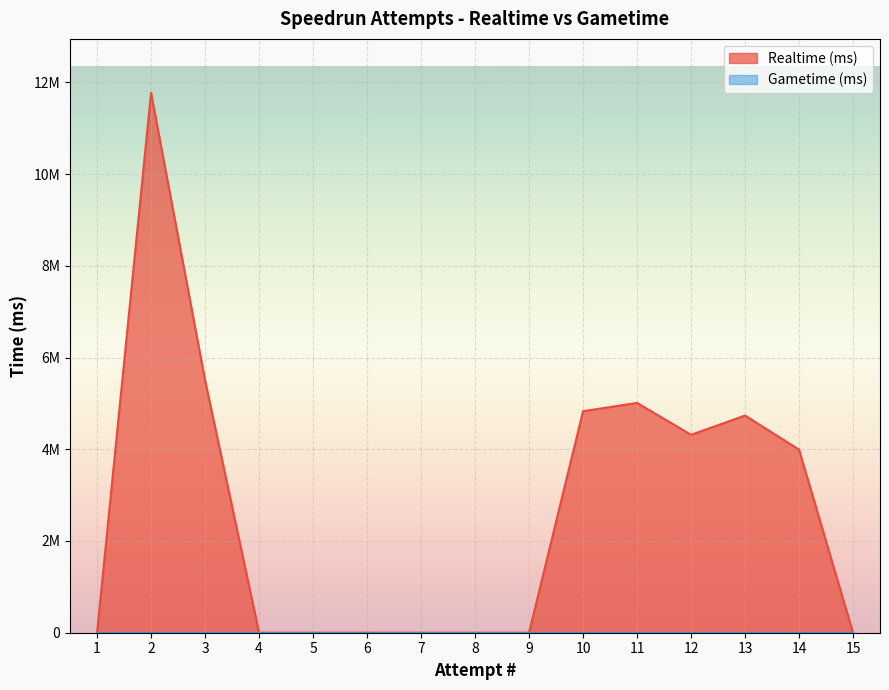

The value at 1 is 6127102. True or false?

False